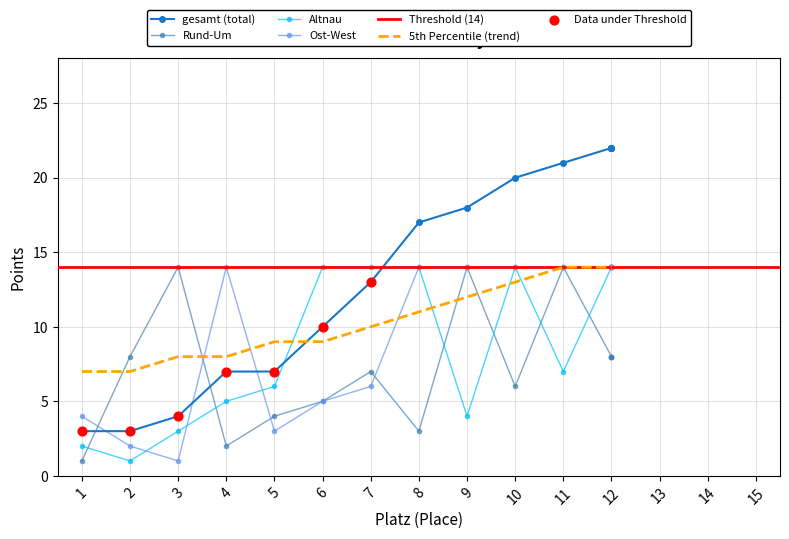

Is the value of Altnau at 5 greater than the value of Rund-Um at 9?

No